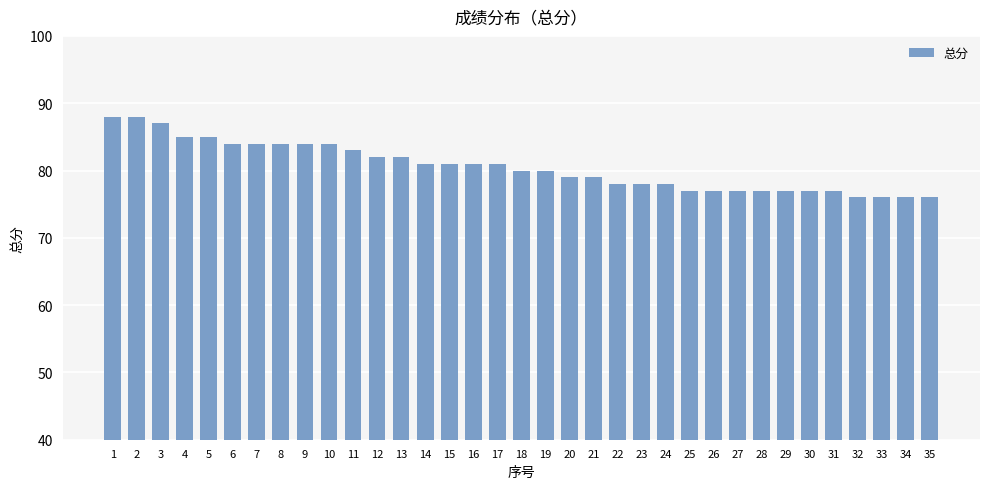

What is the minimum value shown in the chart?

76